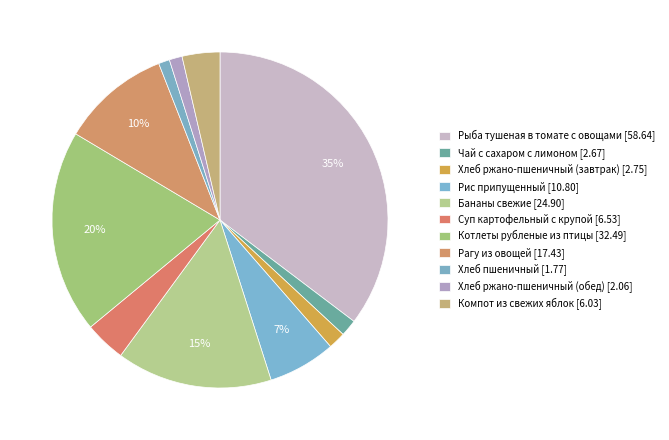

Count the number of slices in the pie.

11